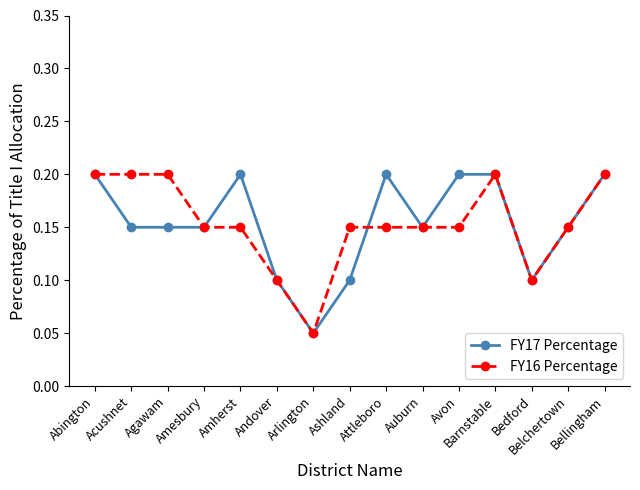

At how many categories does at least one series exceed 0?

15